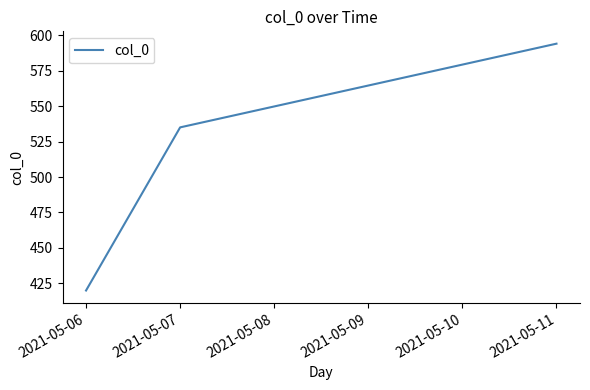

What is the change in value from 2021-05-06 to 2021-05-07?

+115